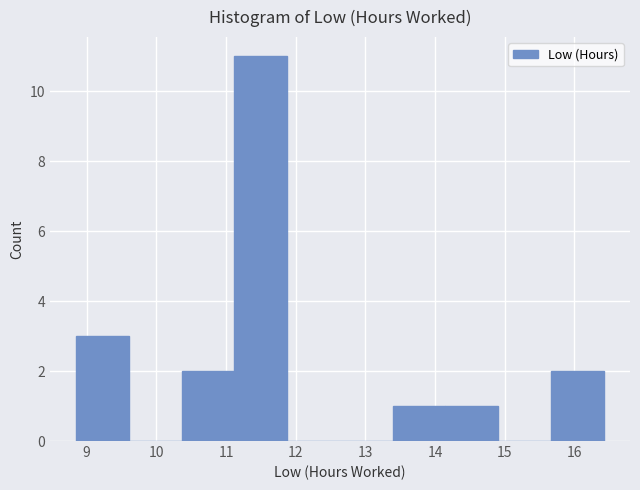

Reading left to right, transcribe this chart: for each bar, give the range it covers on the x-axis and its height. Neither the bar edges nor the heights are printed on the chart, so give them approximately, as read against the axes.

8.9 to 9.6: 3
9.6 to 10.4: 0
10.4 to 11.1: 2
11.1 to 11.9: 11
11.9 to 12.6: 0
12.6 to 13.4: 0
13.4 to 14.1: 1
14.1 to 14.9: 1
14.9 to 15.7: 0
15.7 to 16.4: 2